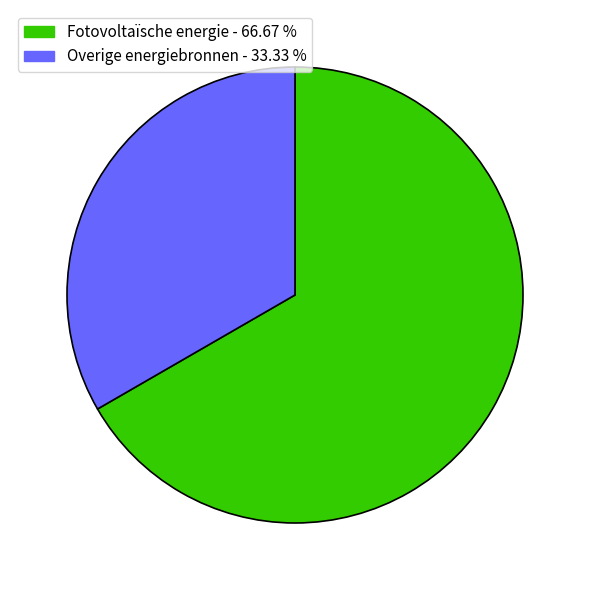

Does any single category account for the majority?

Yes